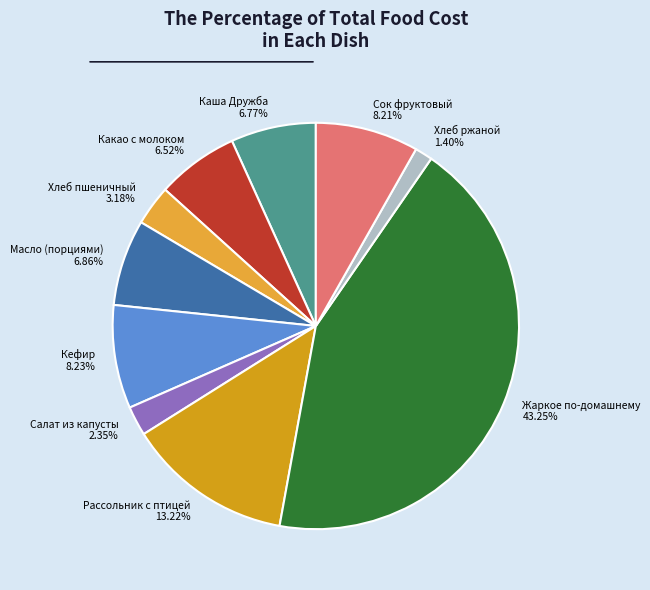

Which slice is the largest?

Жаркое по-домашнему